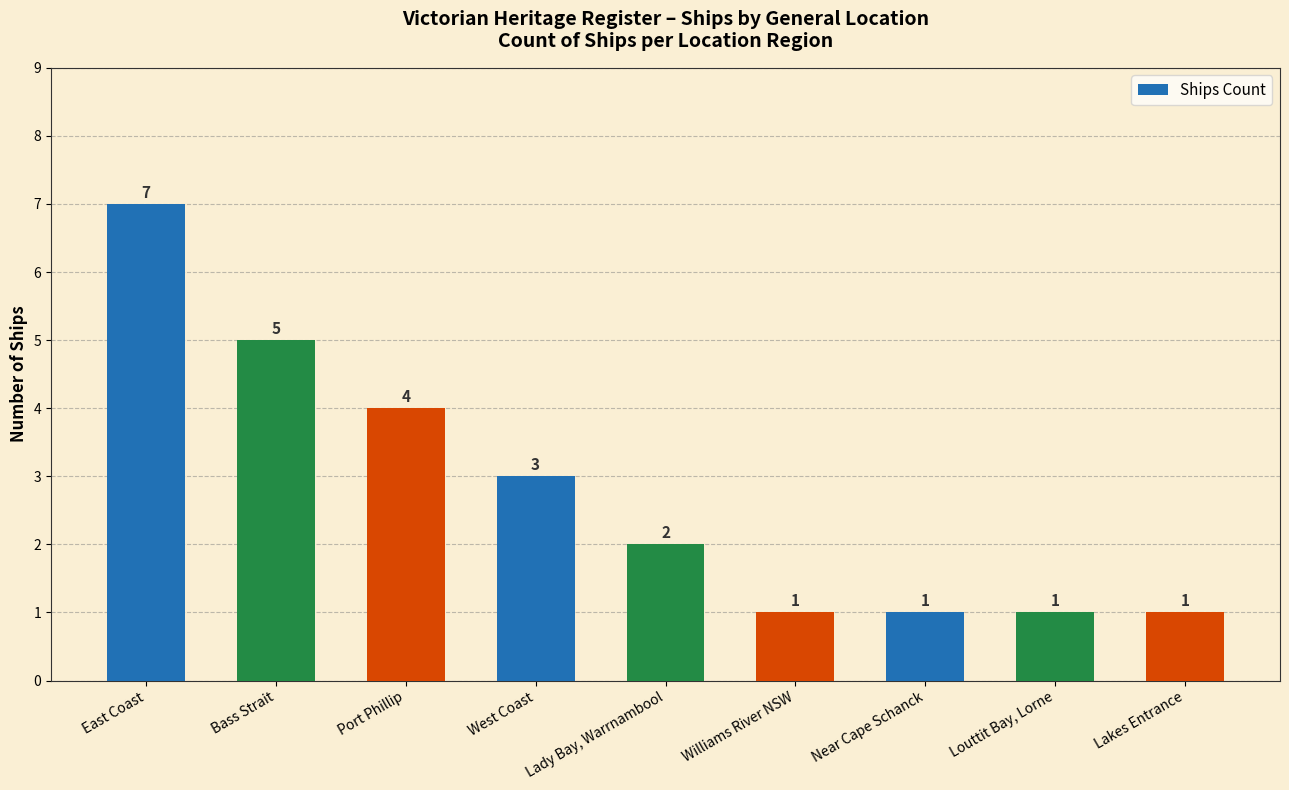

What is the value of the 4th bar from the left?

3